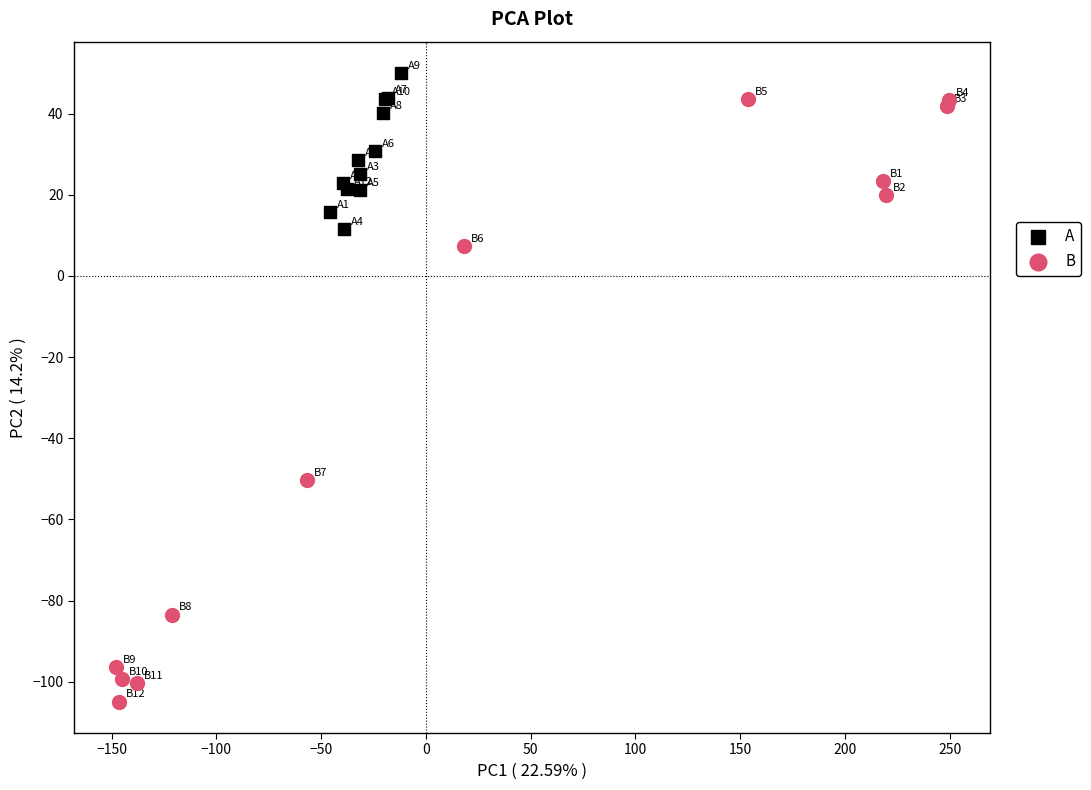

Which series has the widest spread of Y values?

B